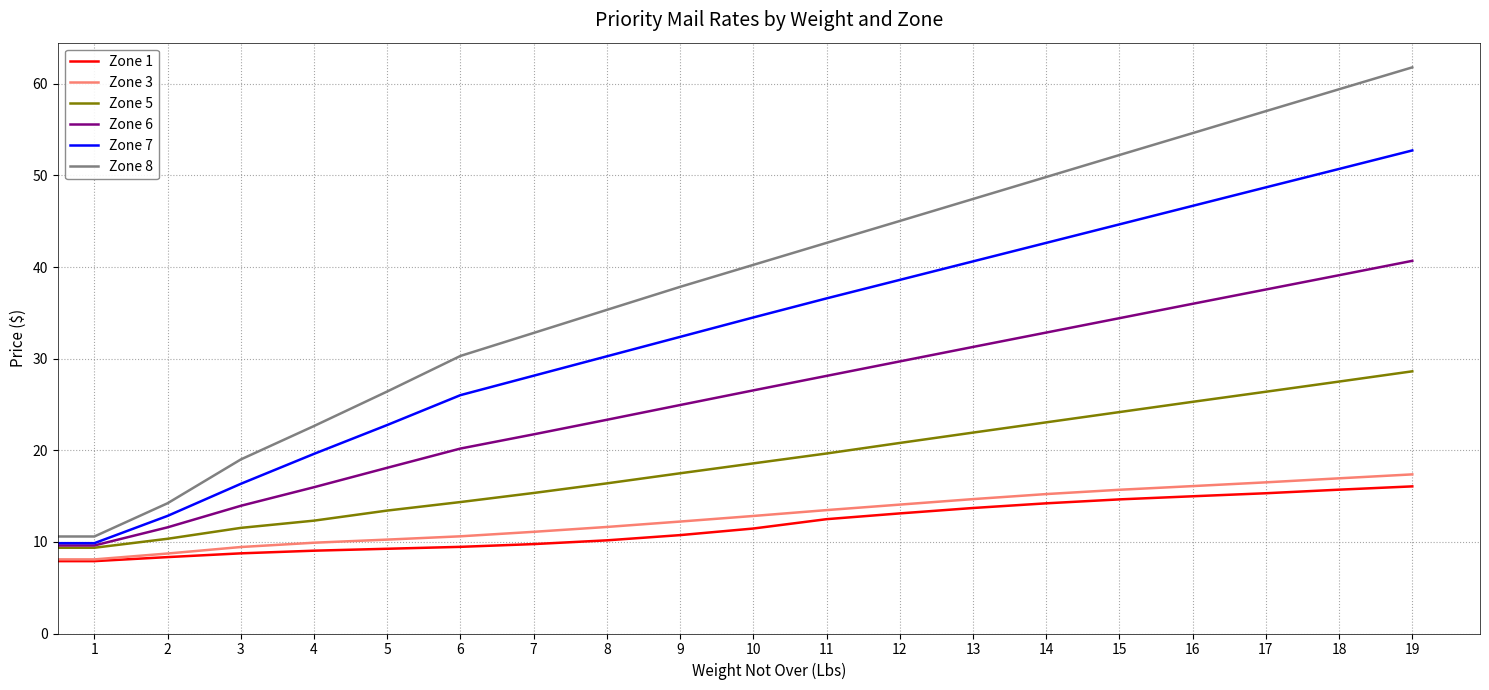

What is the maximum value shown in the chart?

61.8